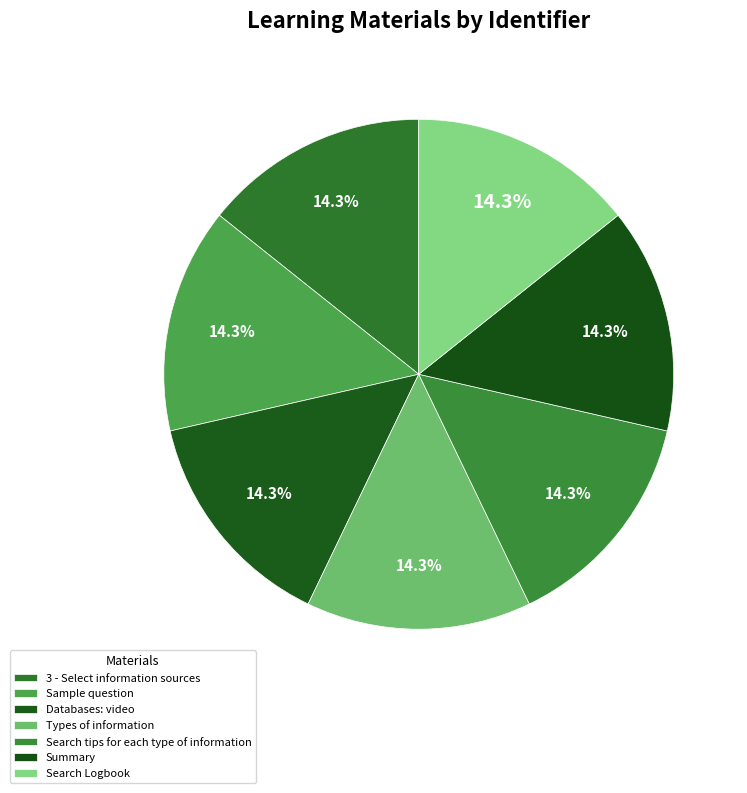

True or false: Types of information accounts for 2% of the total.

False